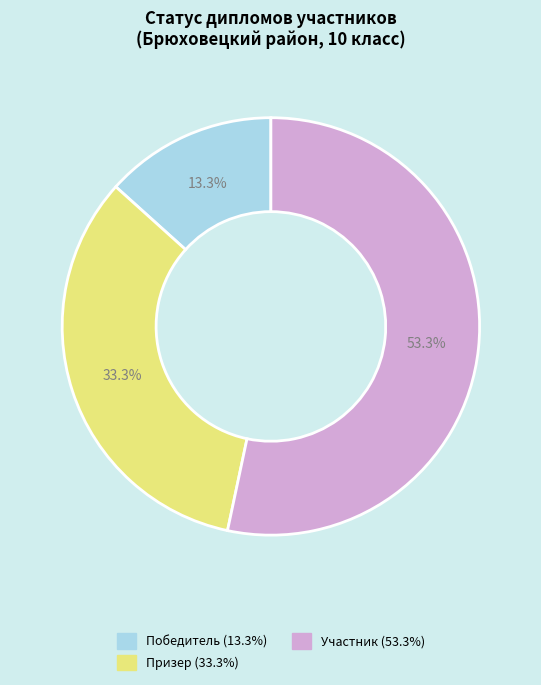

Is it true that Победитель is 13% of the pie?

True